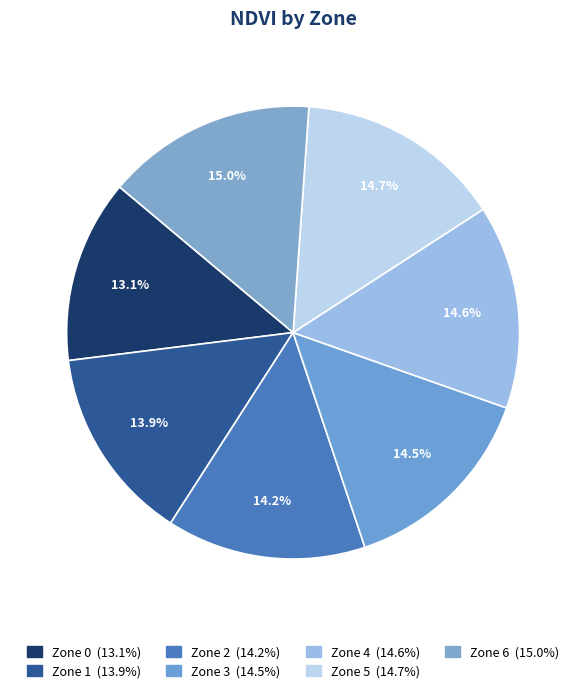

Which slice is the largest?

Zone 6